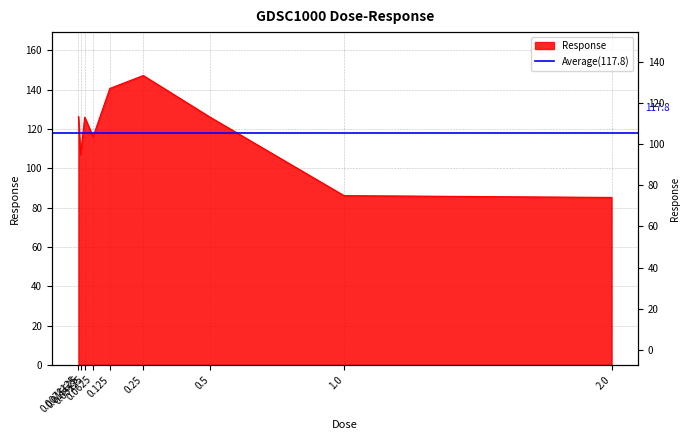

List the labels in order of value, largest first.

0.25, 0.125, 0.0078125, 0.5, 0.03125, 0.0625, 0.015625, 1.0, 2.0